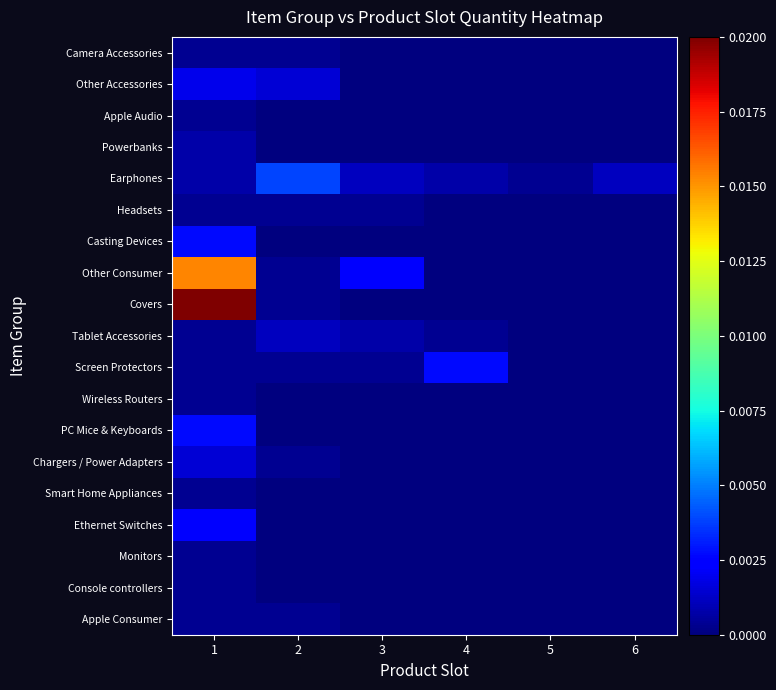

At how many categories does at least one series exceed 0?

6